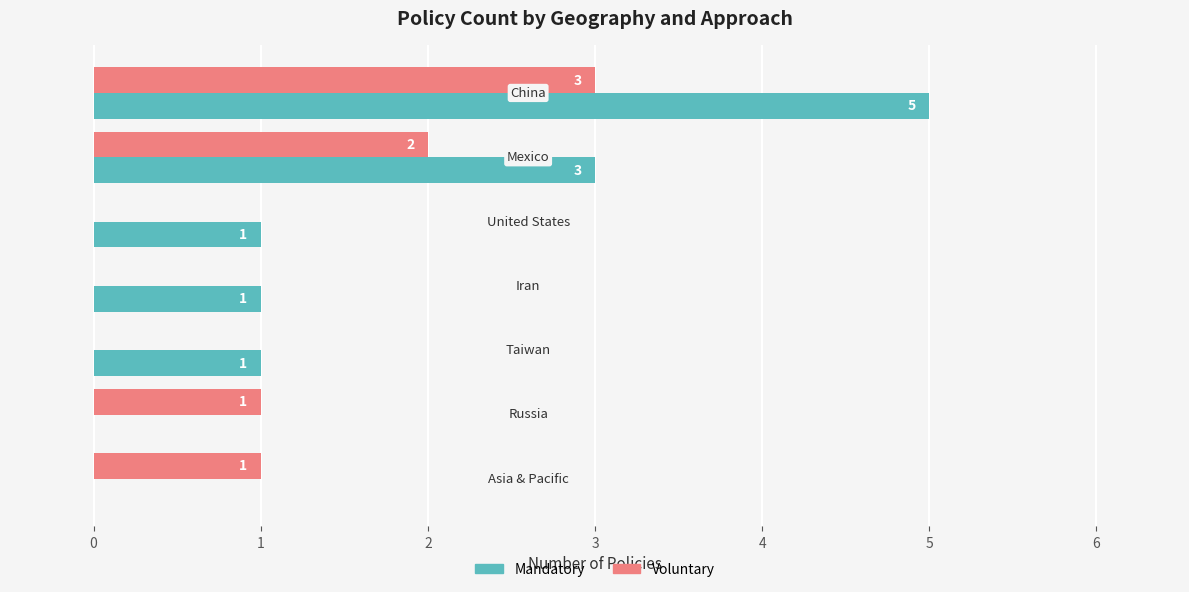

What is the highest value of the Mandatory series?

5